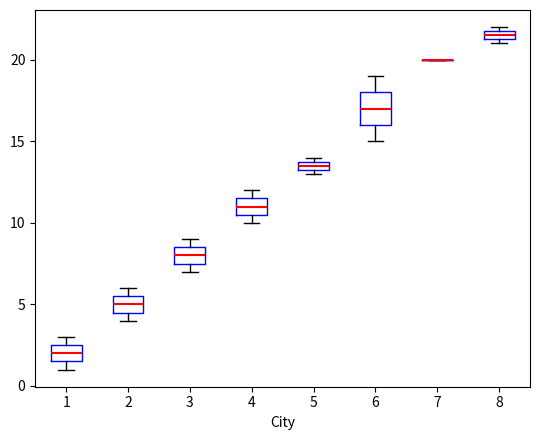

Where does the median line of the box at x = 3 sit on the y-axis? The values are not printed on the chart, so give them approximately, as read against the axis.

8.0